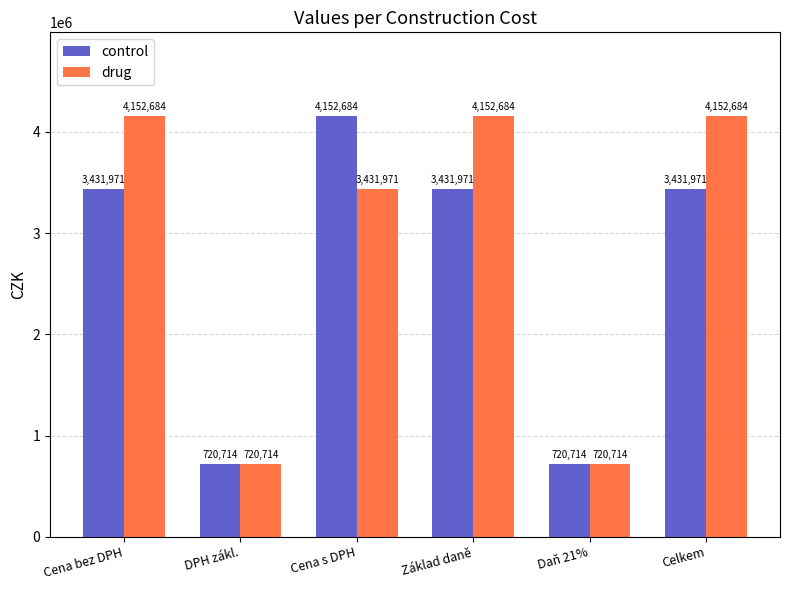

What is the sum of the drug values at Cena s DPH and Základ daně?

7584655.0